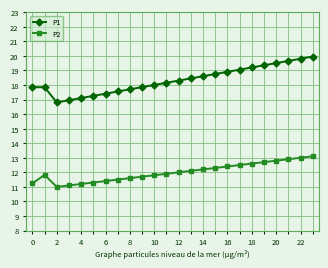

What is the lowest value of the P1 series?

16.8